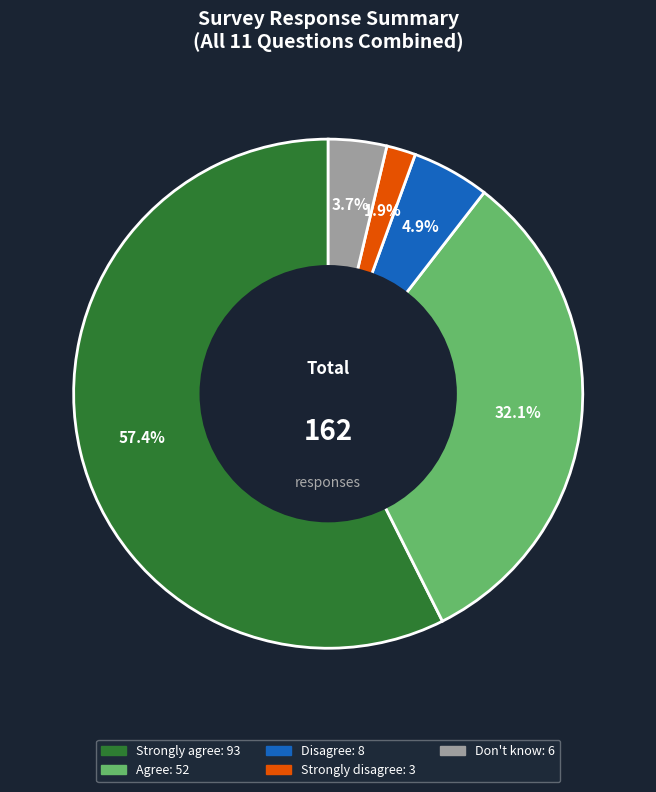

Which slice is the largest?

Strongly agree